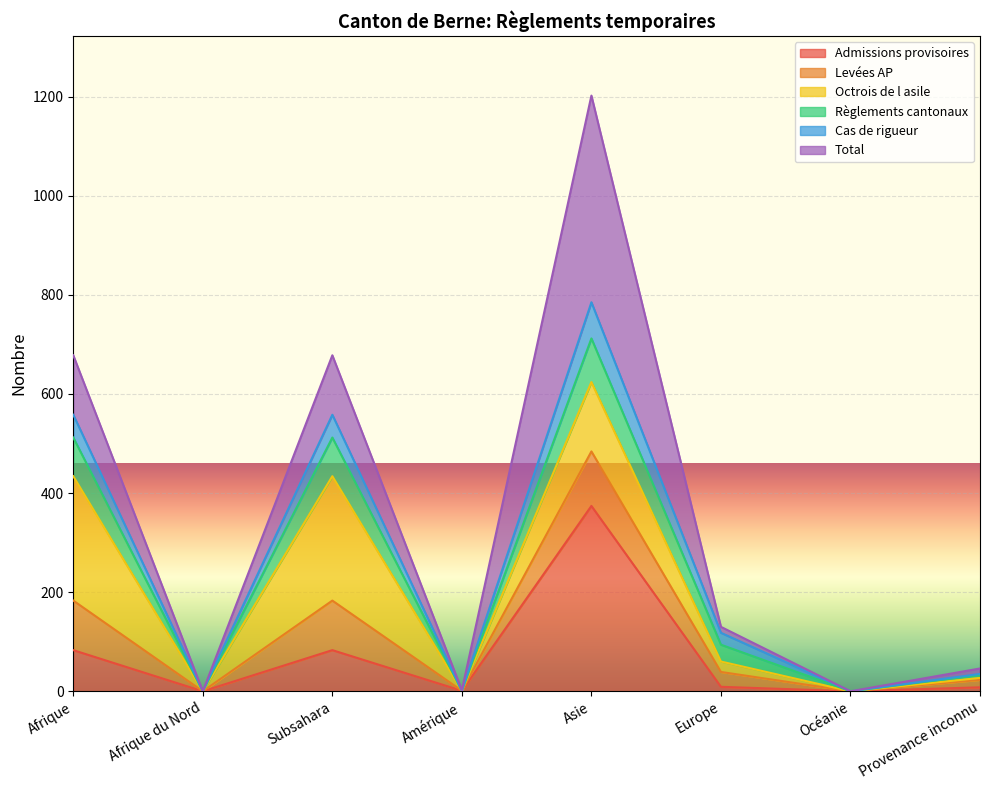

The Total series shows 167 at Afrique du Nord. True or false?

False